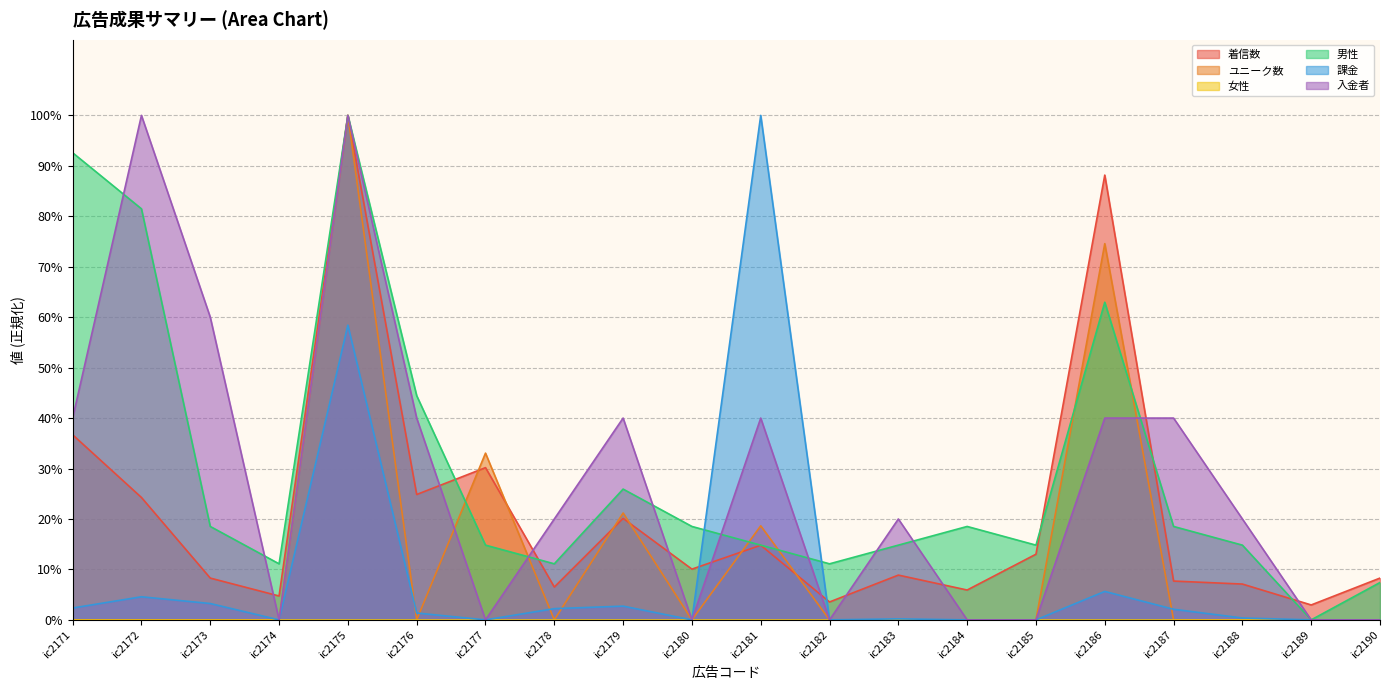

At which category is the sum across all series the highest?

ic2175